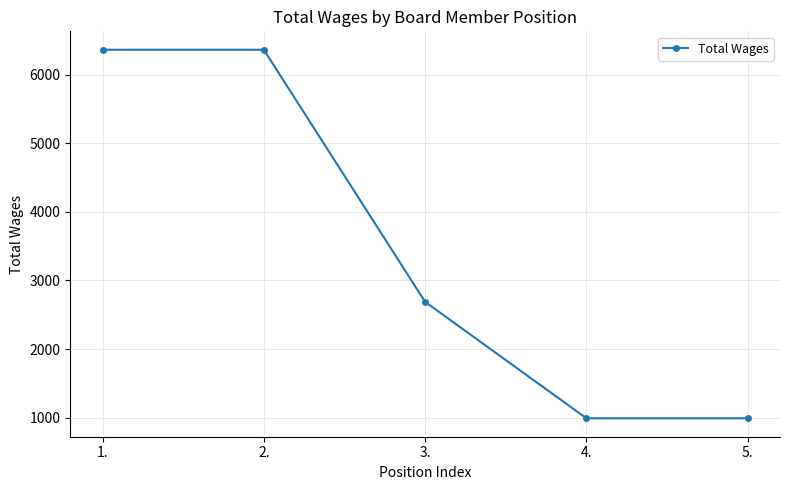

What is the change in value from 2. to 4.?

-5372